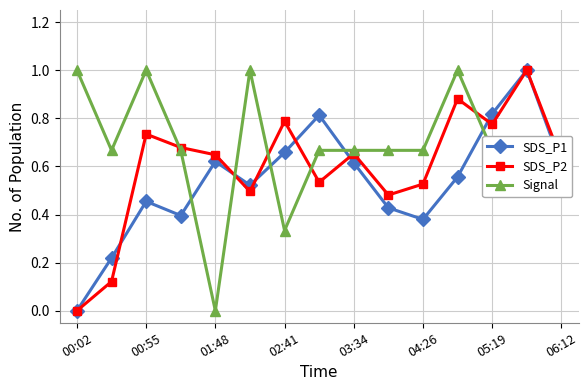

In SDS_P2, how many points are lower than both neighbors (excluding endpoints)?

4